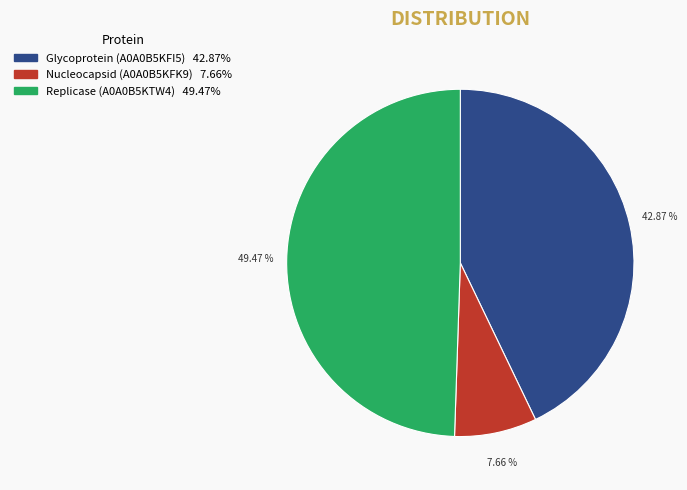

True or false: Replicase (A0A0B5KTW4) accounts for 58% of the total.

False